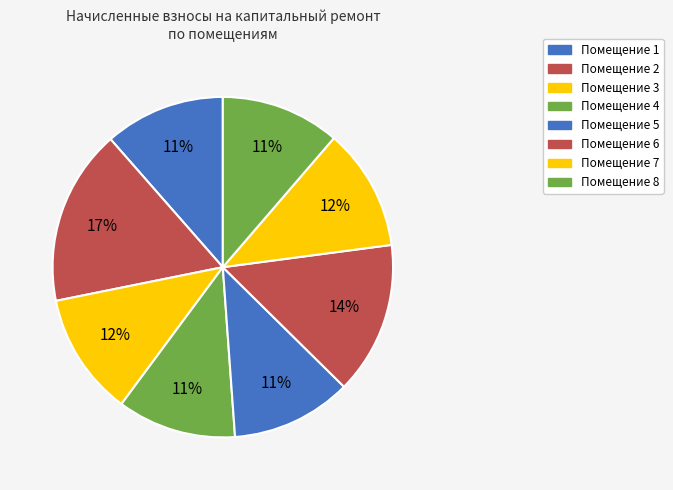

How many slices are in this pie chart?

8